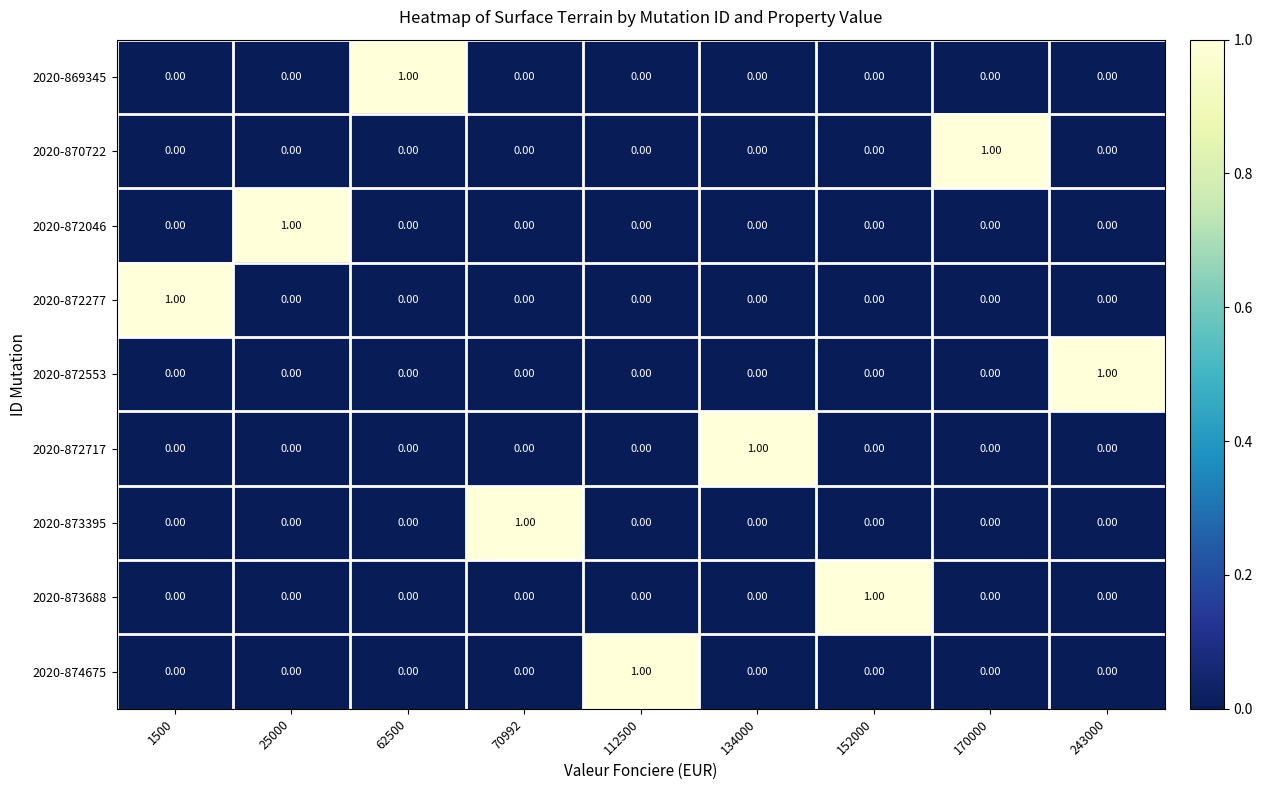

At how many categories does at least one series exceed 0?

9